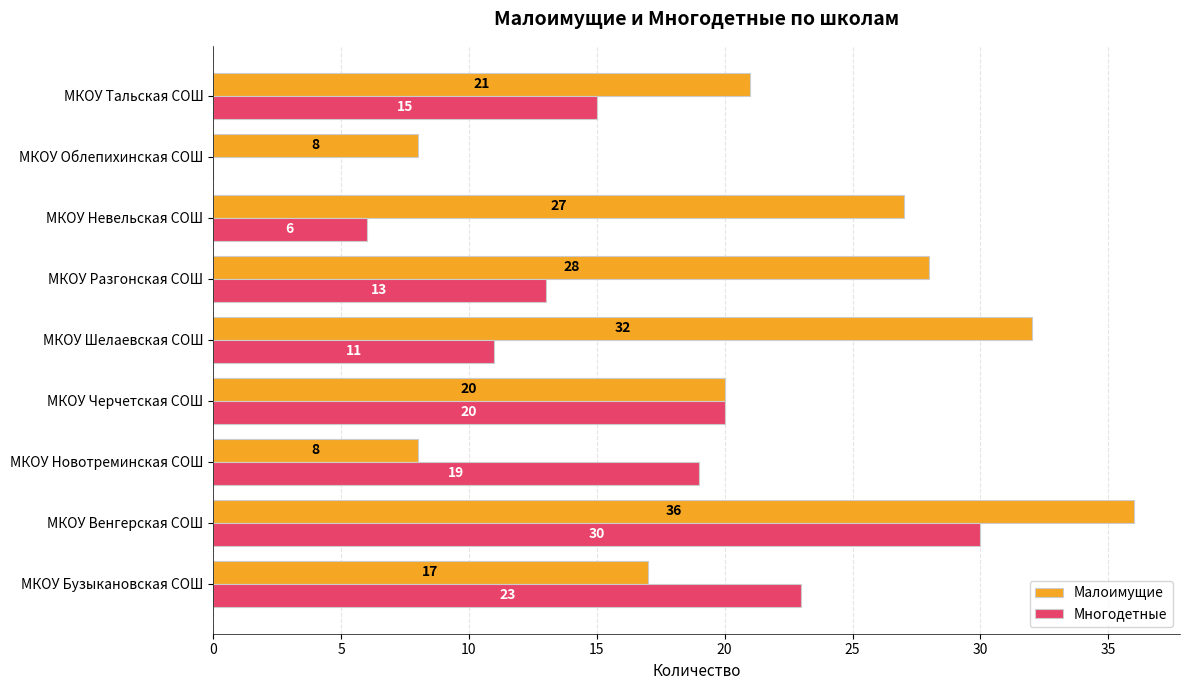

Count the number of data series in this chart.

2